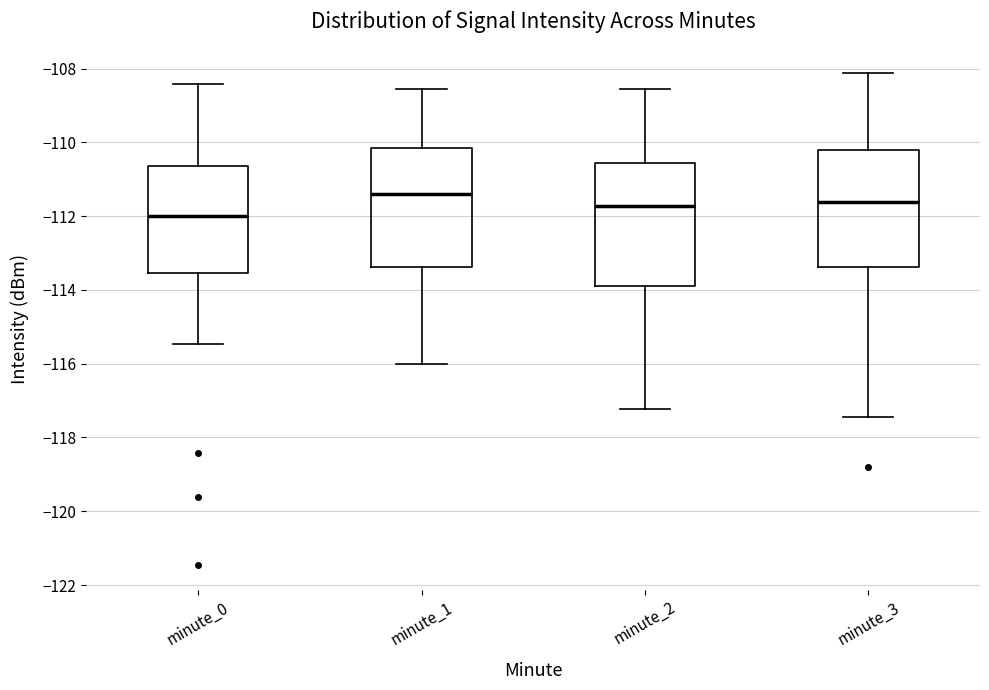

Reading left to right, read every box against the y-axis: the position of its median line, the range the box covers, and the ends of its whiskers. The values are not printed on the chart, so give them approximately, as read against the axis.

minute_0: median -112.0, box -113.6 to -110.6, whiskers -115.4 to -108.4
minute_1: median -111.4, box -113.4 to -110.2, whiskers -116.0 to -108.6
minute_2: median -111.8, box -114.0 to -110.6, whiskers -117.2 to -108.6
minute_3: median -111.6, box -113.4 to -110.2, whiskers -117.4 to -108.2